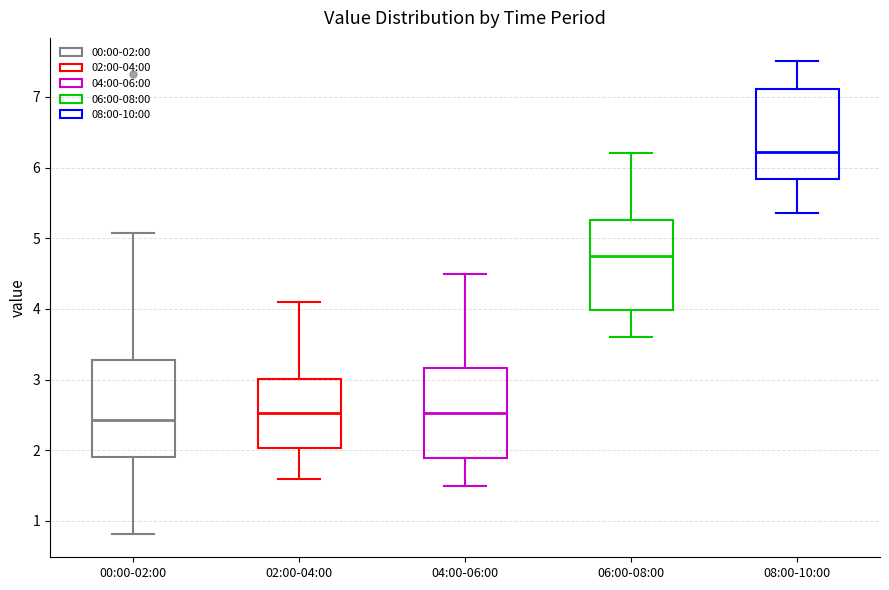

Where does the lower whisker of the box for 00:00-02:00 end on the y-axis? The values are not printed on the chart, so give them approximately, as read against the axis.

0.8